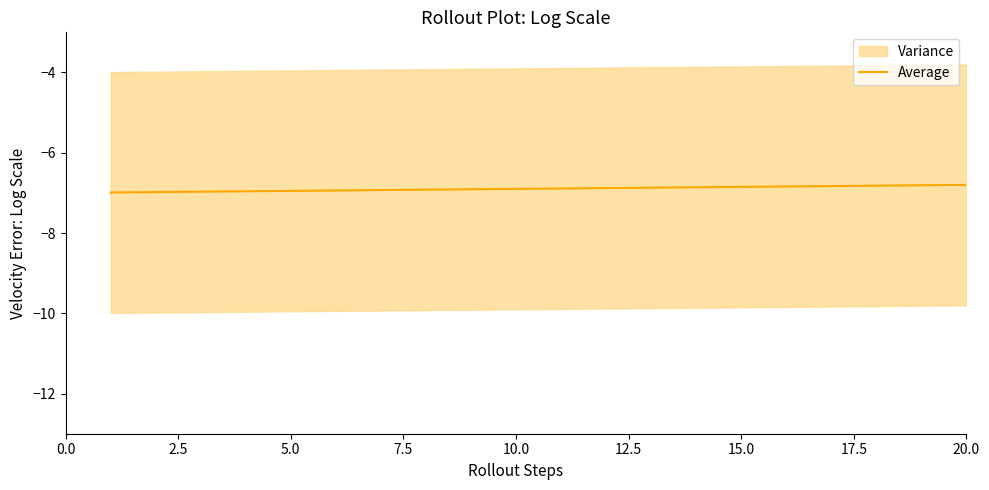

The Average series shows -6.9 at 10.0. True or false?

True